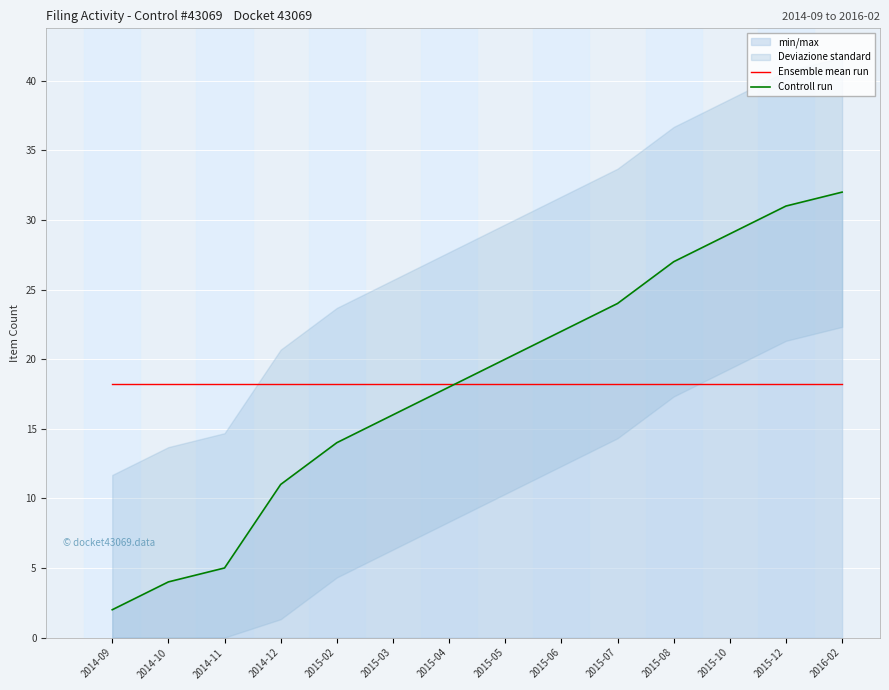

What is the minimum value for Controll run?

2.0